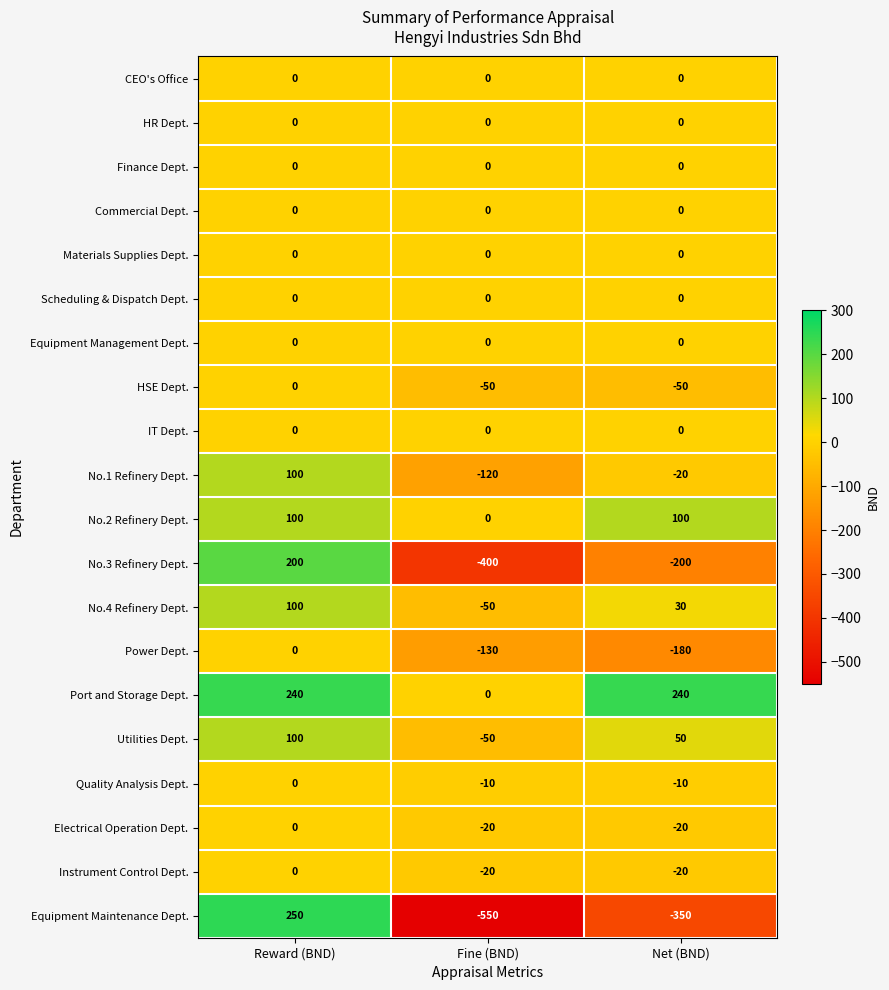

The value of Equipment Management Dept. at Net (BND) is 0. True or false?

True